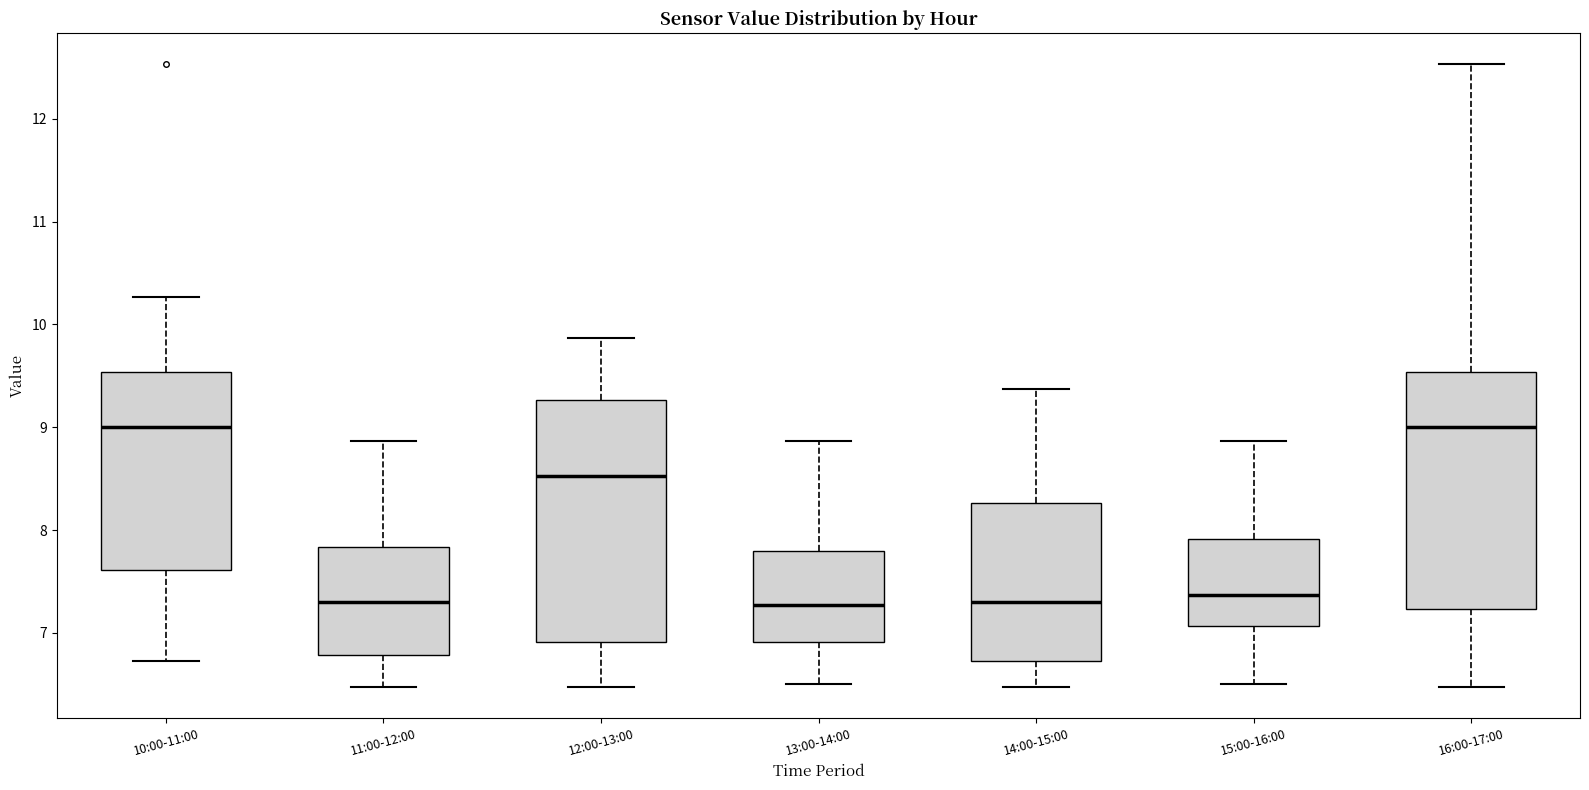

Reading left to right, read every box against the y-axis: the position of its median line, the range the box covers, and the ends of its whiskers. The values are not printed on the chart, so give them approximately, as read against the axis.

10:00-11:00: median 9.0, box 7.6 to 9.5, whiskers 6.7 to 10.3
11:00-12:00: median 7.3, box 6.8 to 7.8, whiskers 6.5 to 8.9
12:00-13:00: median 8.5, box 6.9 to 9.3, whiskers 6.5 to 9.9
13:00-14:00: median 7.3, box 6.9 to 7.8, whiskers 6.5 to 8.9
14:00-15:00: median 7.3, box 6.7 to 8.3, whiskers 6.5 to 9.4
15:00-16:00: median 7.4, box 7.1 to 7.9, whiskers 6.5 to 8.9
16:00-17:00: median 9.0, box 7.2 to 9.5, whiskers 6.5 to 12.5